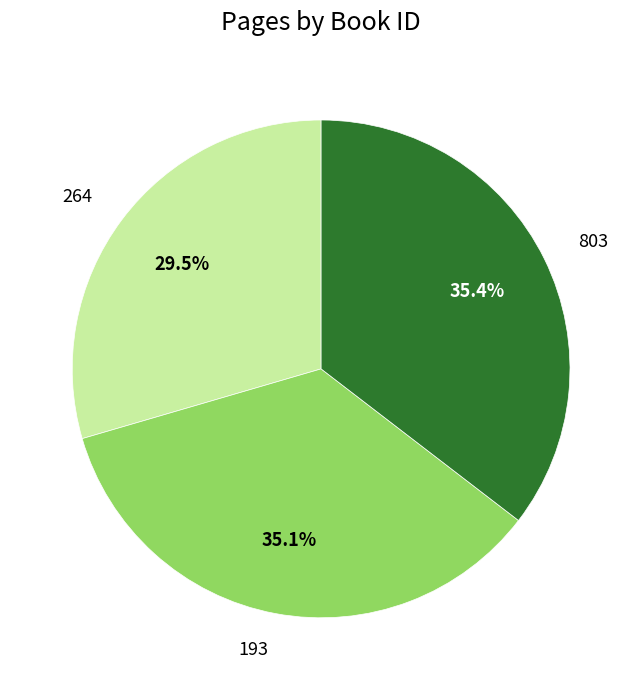

To the nearest percent, what is the average slice percentage?

33%